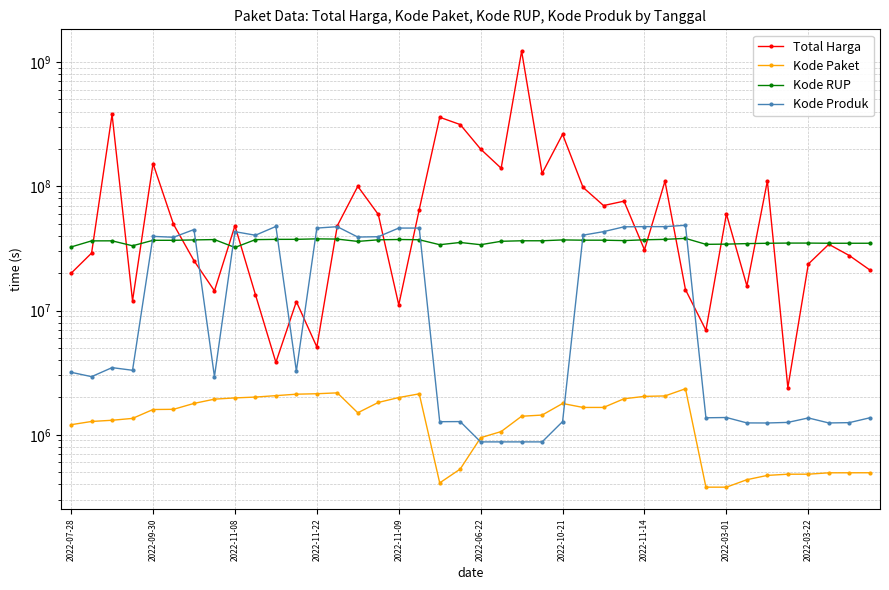

Between 2022-11-14 and 2022-11-08, which is larger?

2022-11-08